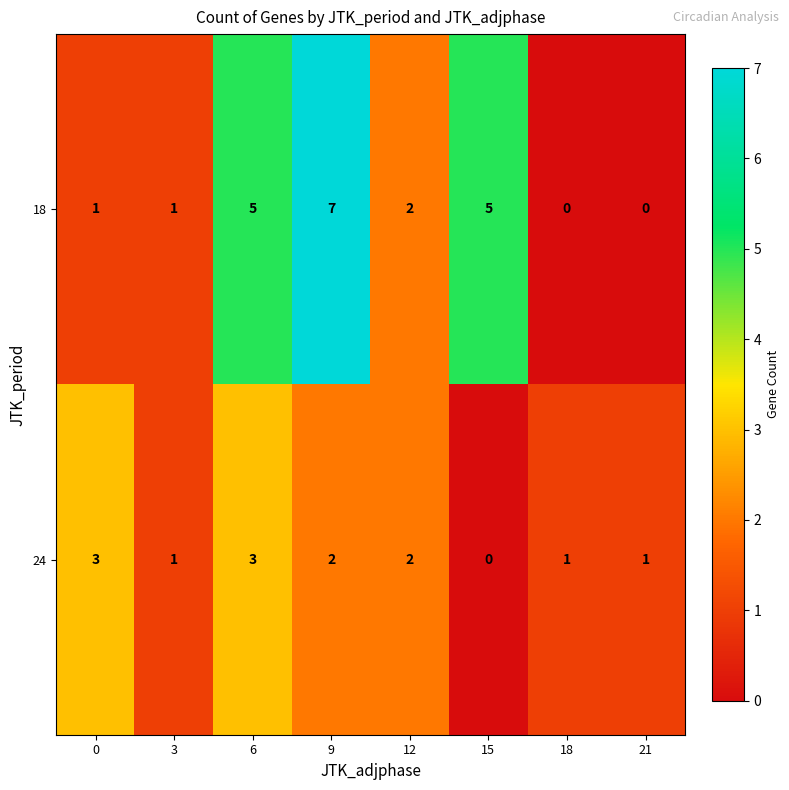

Rank the series by their maximum value, from lowest to highest.

24, 18